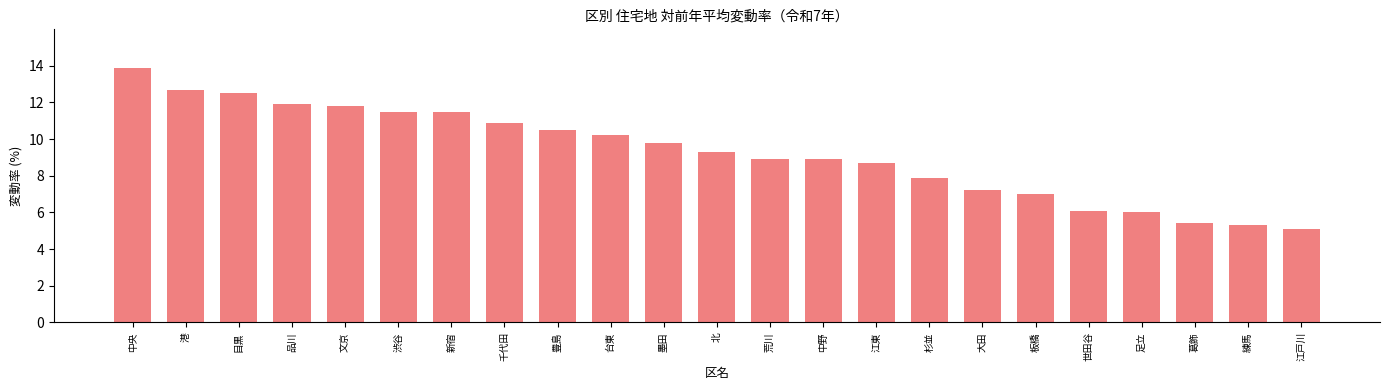

Reading left to right, transcribe all the data shown in this chart.

13.9	12.7	12.5	11.9	11.8	11.5	11.5	10.9	10.5	10.2	9.8	9.3	8.9	8.9	8.7	7.9	7.2	7.0	6.1	6.0	5.4	5.3	5.1